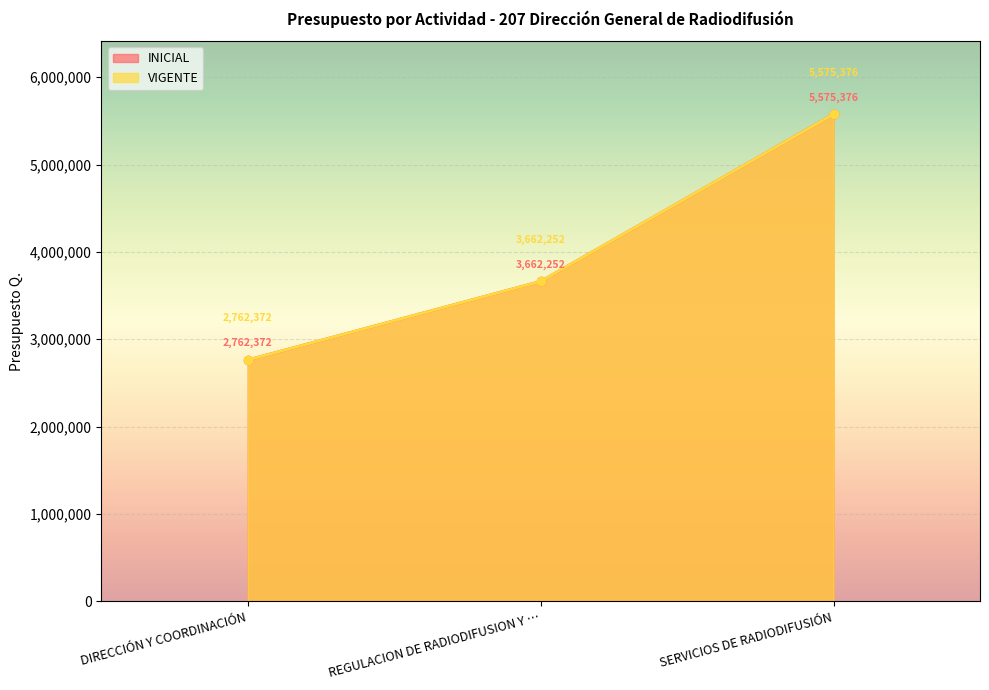

Is it true that VIGENTE equals 3662252 at REGULACION DE RADIODIFUSION Y …?

True